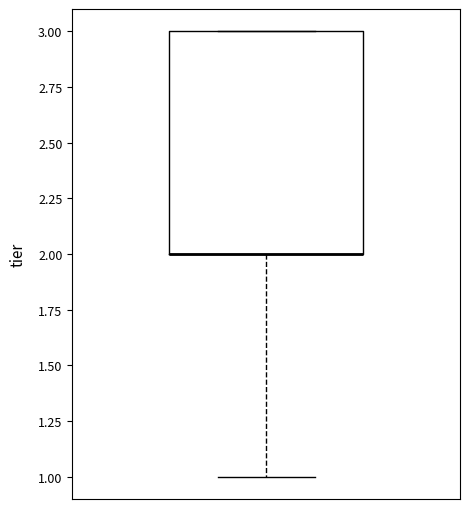

Read this box plot against the y-axis: the position of the median line, the range covered by the box, and the ends of both whiskers. The values are not printed on the chart, so give them approximately, as read against the axis.

median 2 (drawn on the box's lower edge), box 2 to 3, whiskers 1 to 3